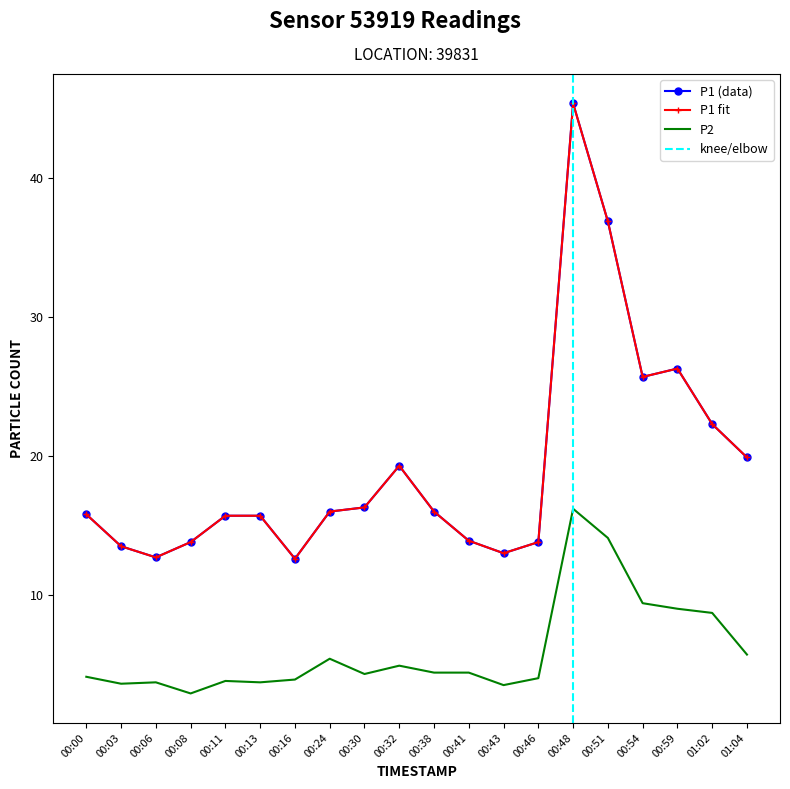

What is the sum of the P1 values at 00:41 and 01:02?

36.2